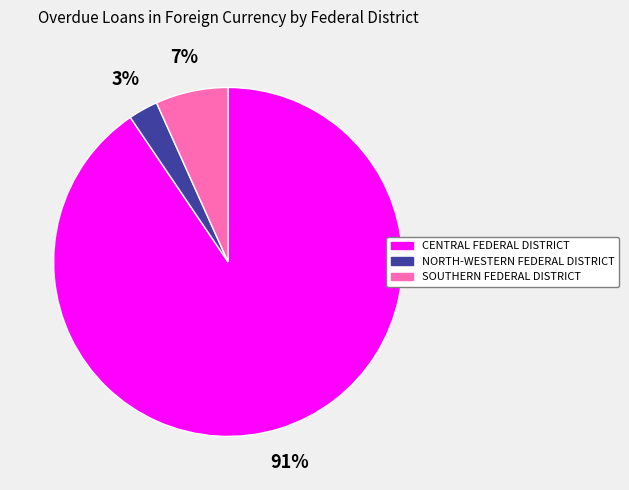

Which category has the smallest portion of the pie?

NORTH-WESTERN FEDERAL DISTRICT